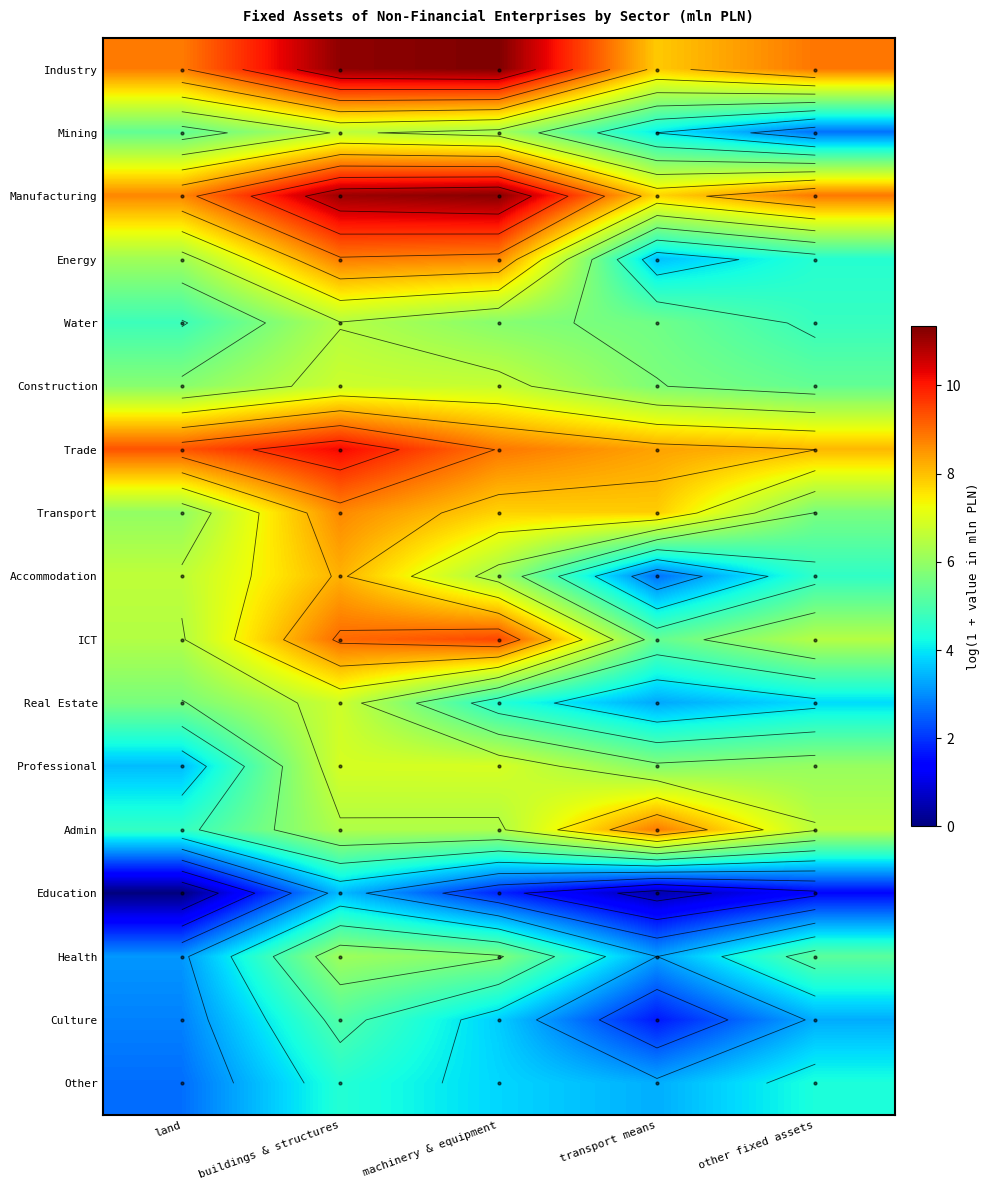

The Culture series shows 5.1 at buildings & structures. True or false?

True